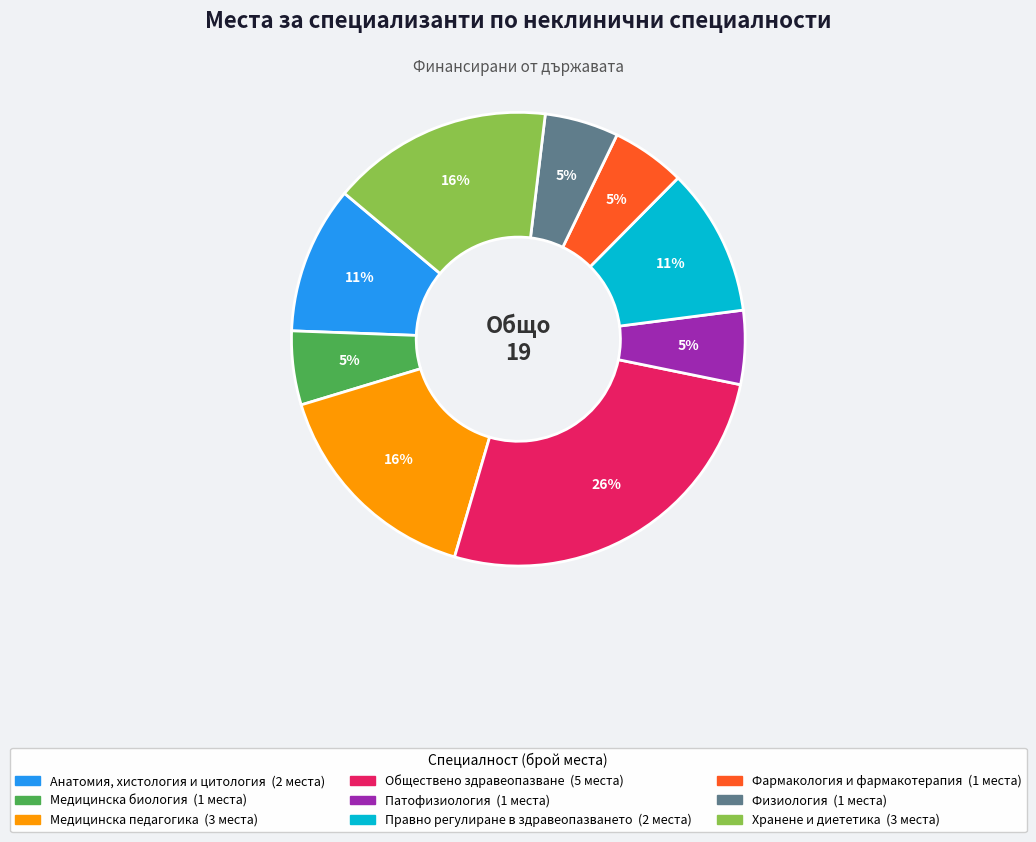

To the nearest percent, what is the difference between the largest and smallest slice percentages?

21%